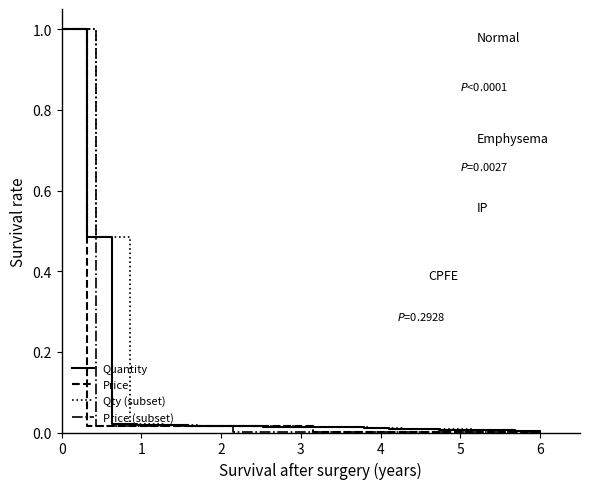

What is the difference between the maximum and minimum values?

1.0